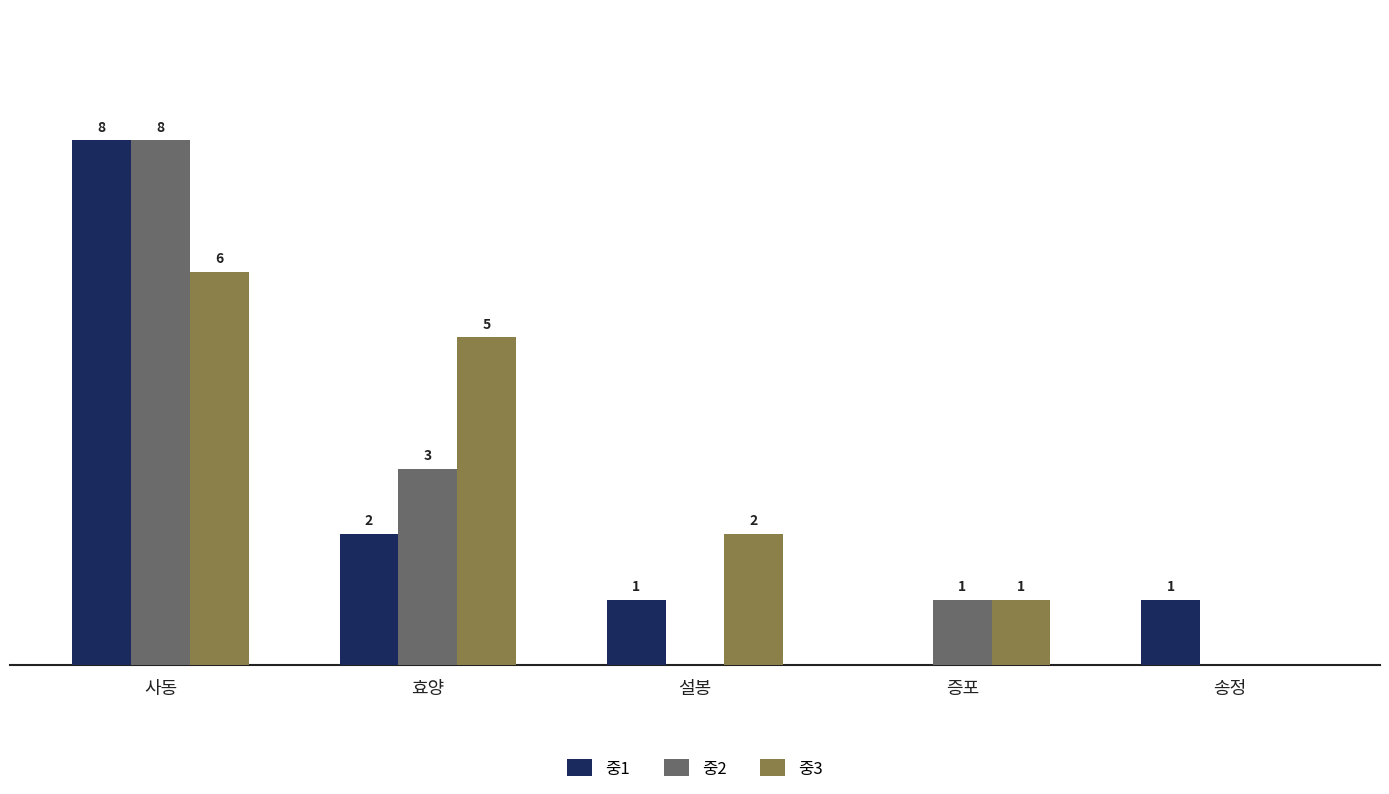

At which category is the sum across all series the highest?

사동